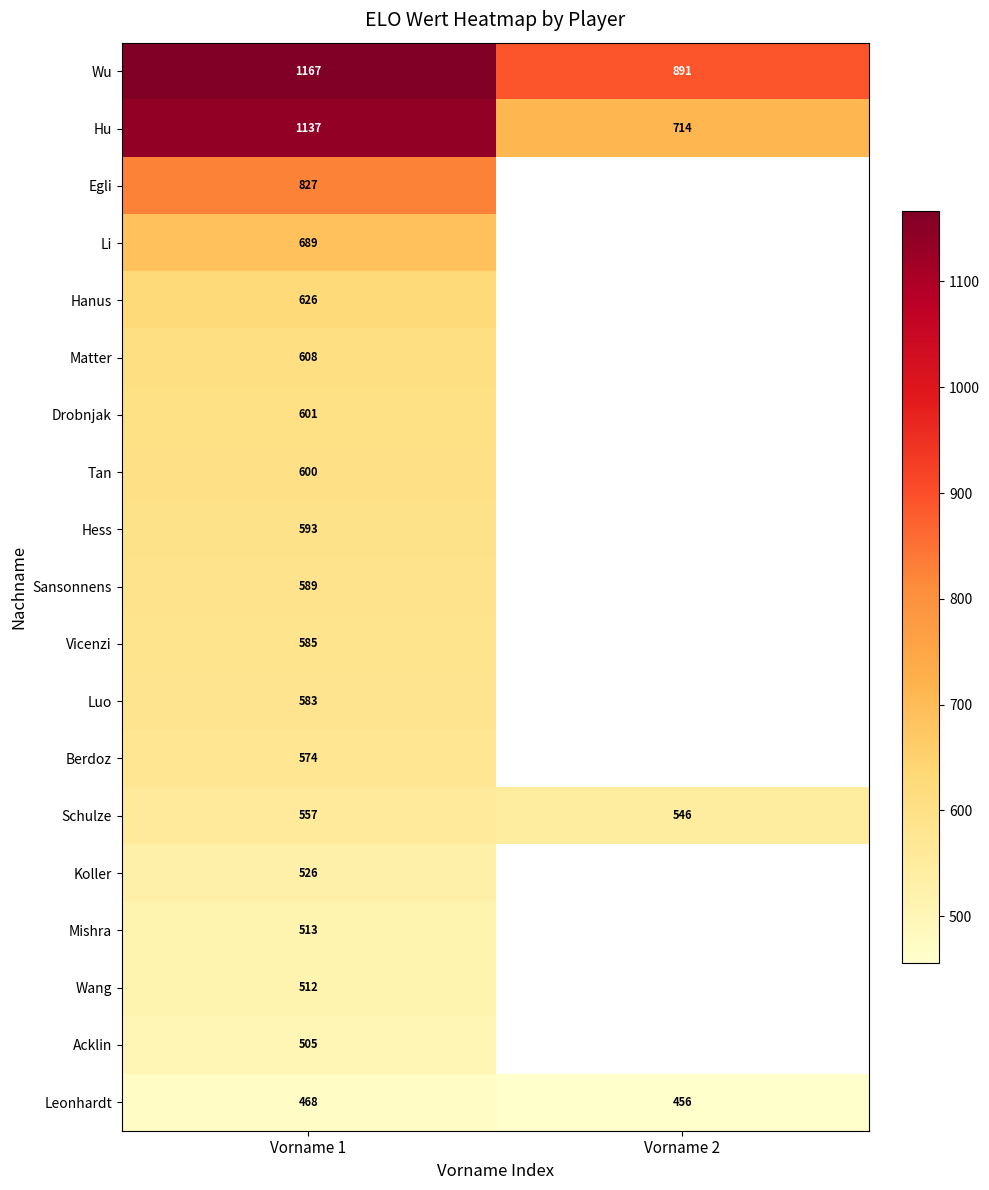

What is the difference between the Wu values at Vorname 1 and Vorname 2?

276